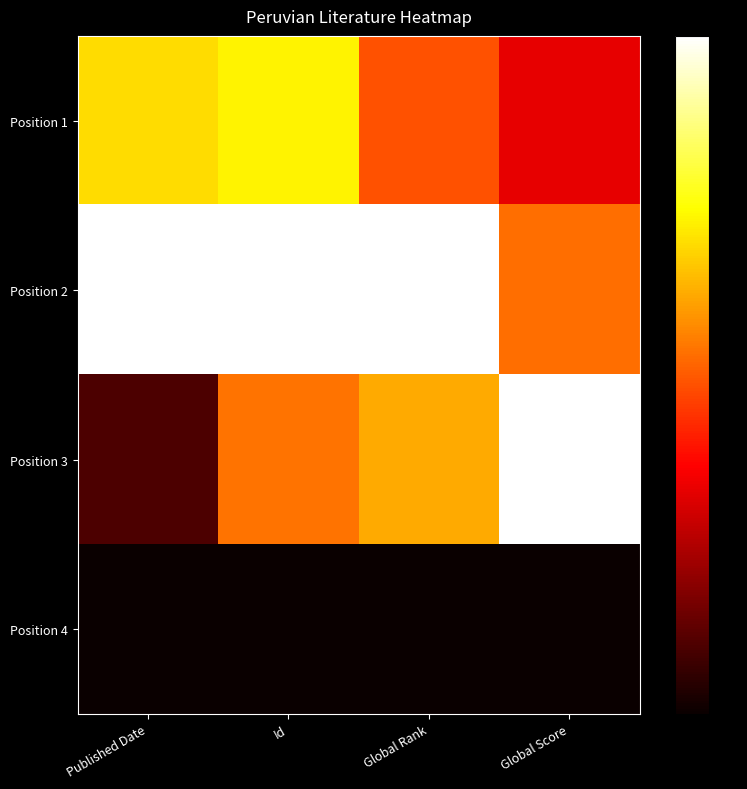

Reading left to right, transcribe all the data shown in this chart.

Position 1: Published Date=0.7	Id=0.7	Global Rank=0.5	Global Score=0.3
Position 2: Published Date=1.0	Id=1.0	Global Rank=1.0	Global Score=0.5
Position 3: Published Date=0.1	Id=0.5	Global Rank=0.6	Global Score=1.0
Position 4: Published Date=0.0	Id=0.0	Global Rank=0.0	Global Score=0.0